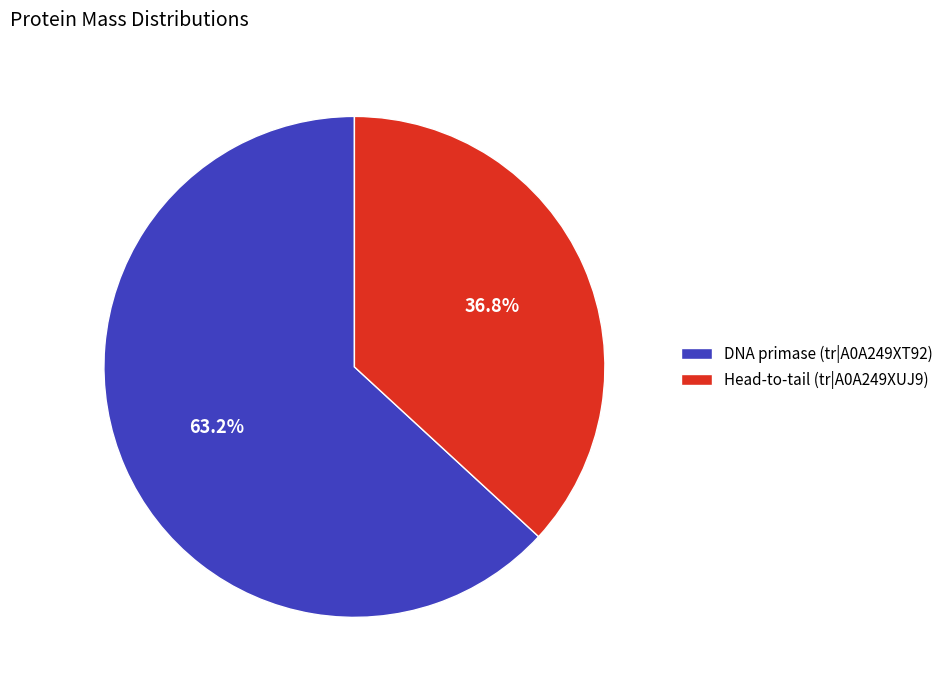

Rank the categories by value from highest to lowest.

DNA primase (tr|A0A249XT92), Head-to-tail (tr|A0A249XUJ9)